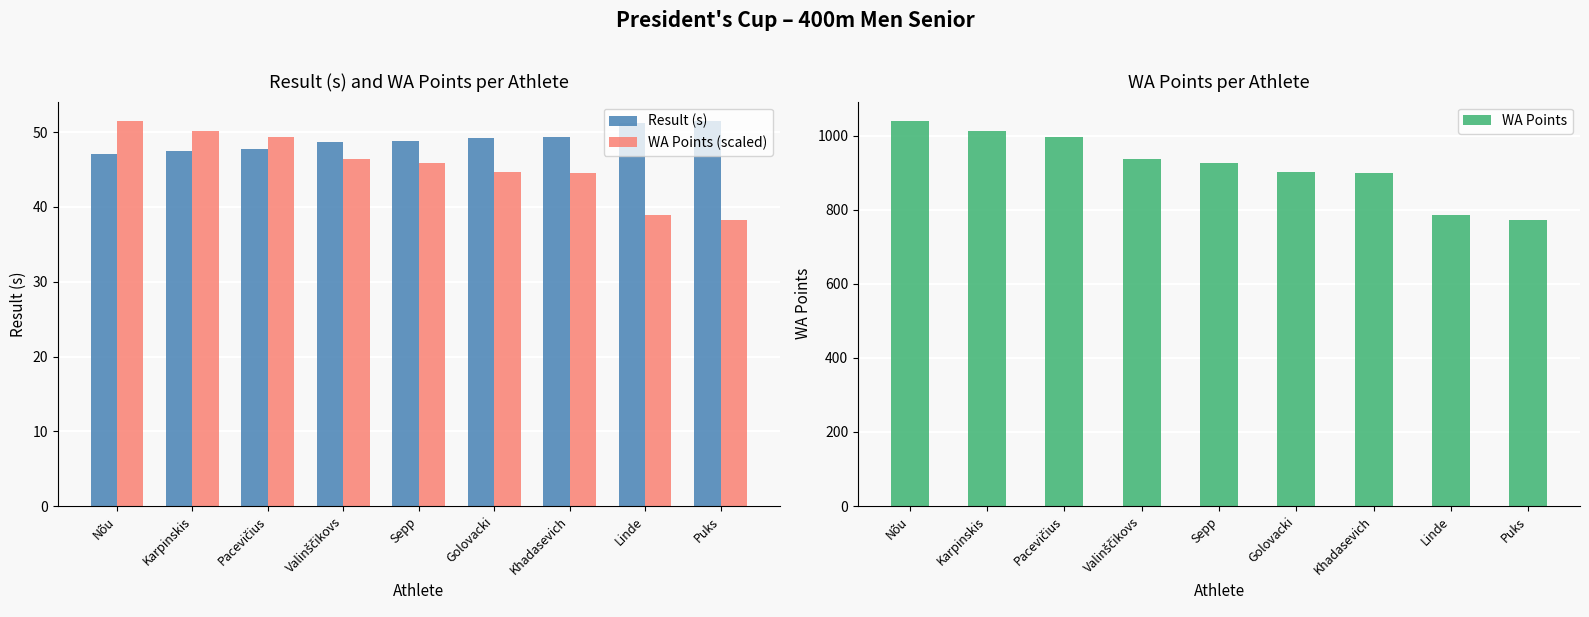

How many data points in Result (s) are above 48?

6